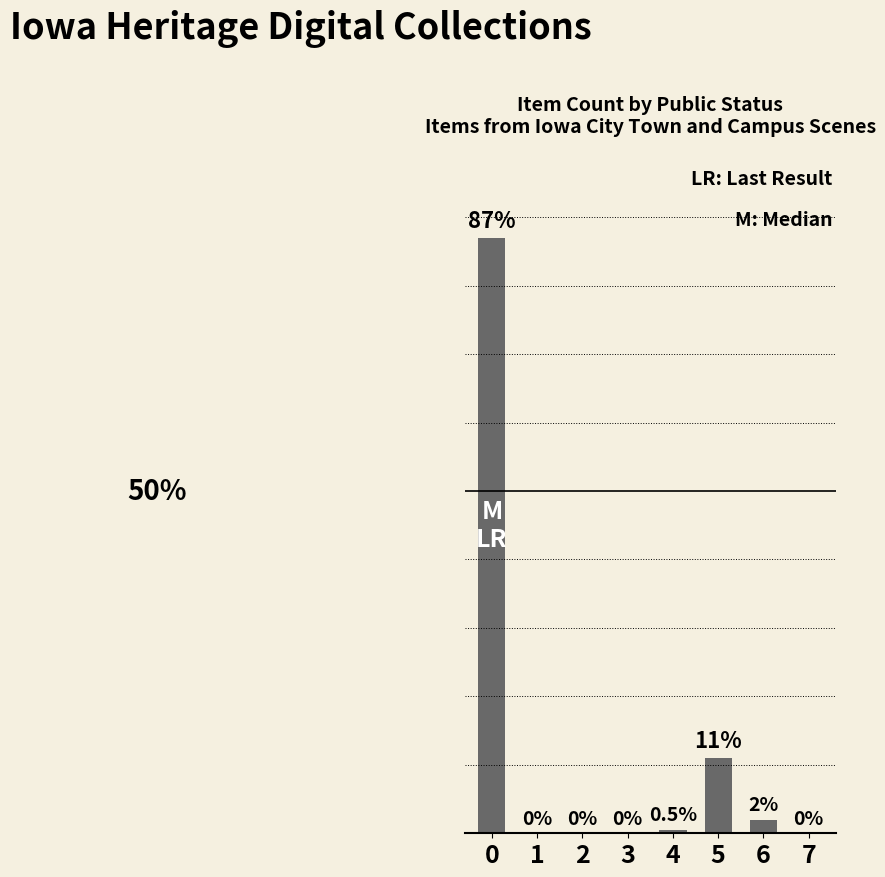

List the labels in order of value, smallest first.

1, 2, 3, 7, 4, 6, 5, 0